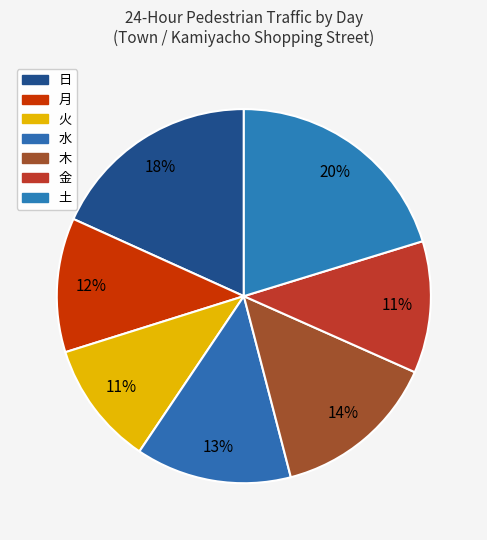

Is the sum of 月 and 金 greater than half?

No